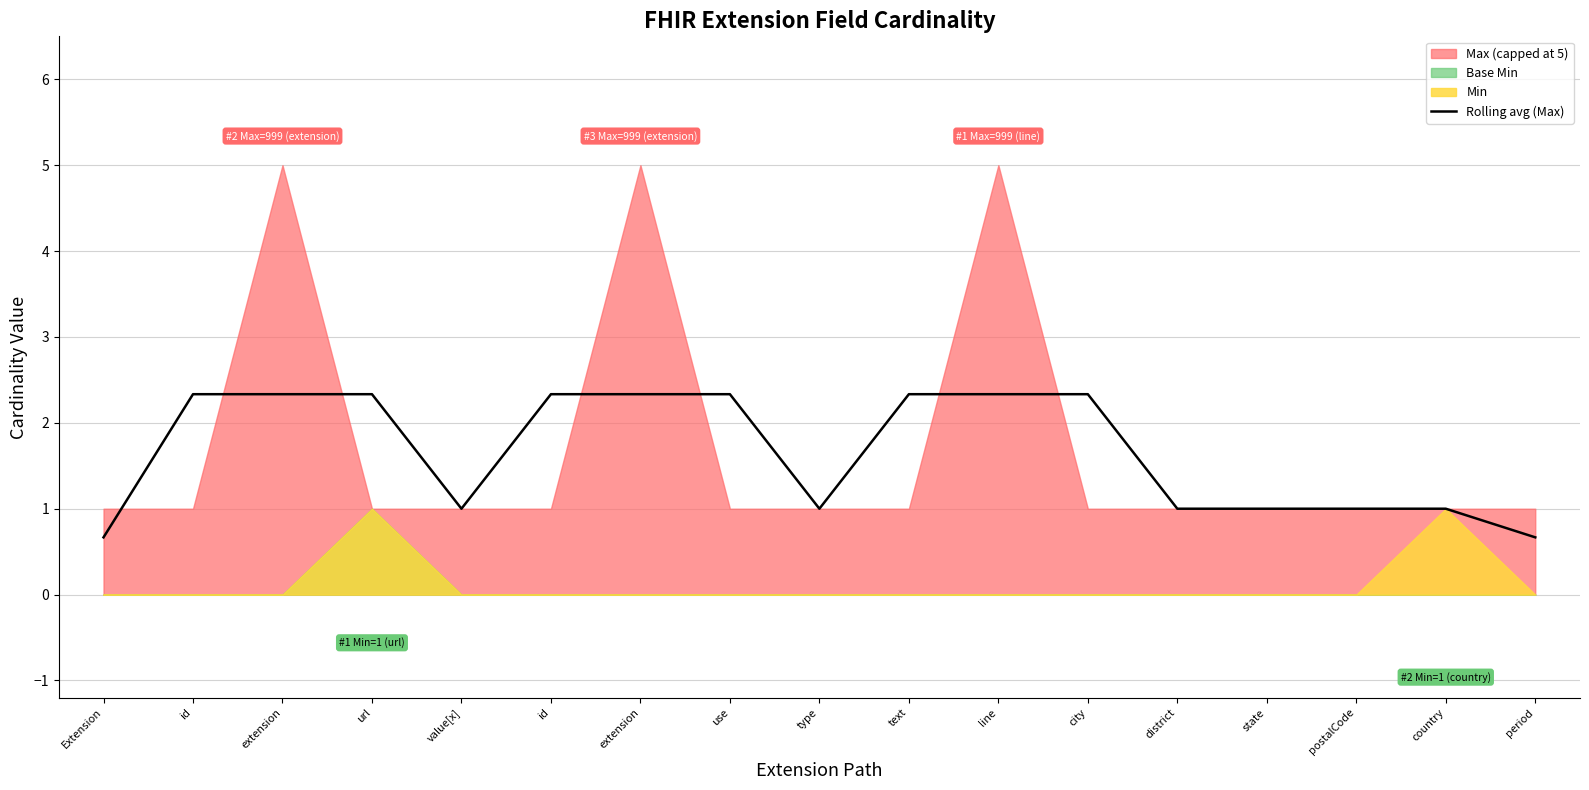

Does the chart display data point markers on the line(s)?

No